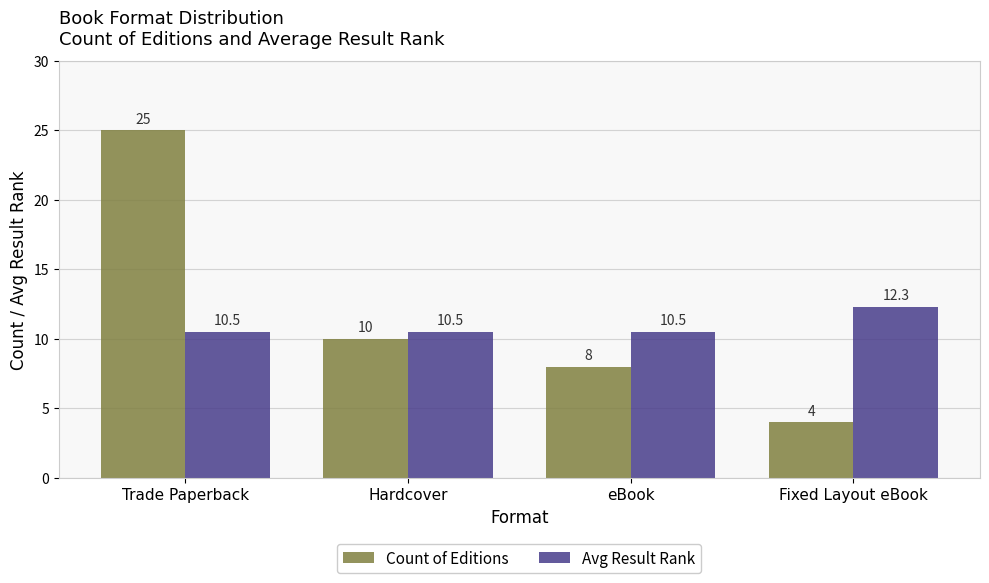

How many groups of bars are there?

4